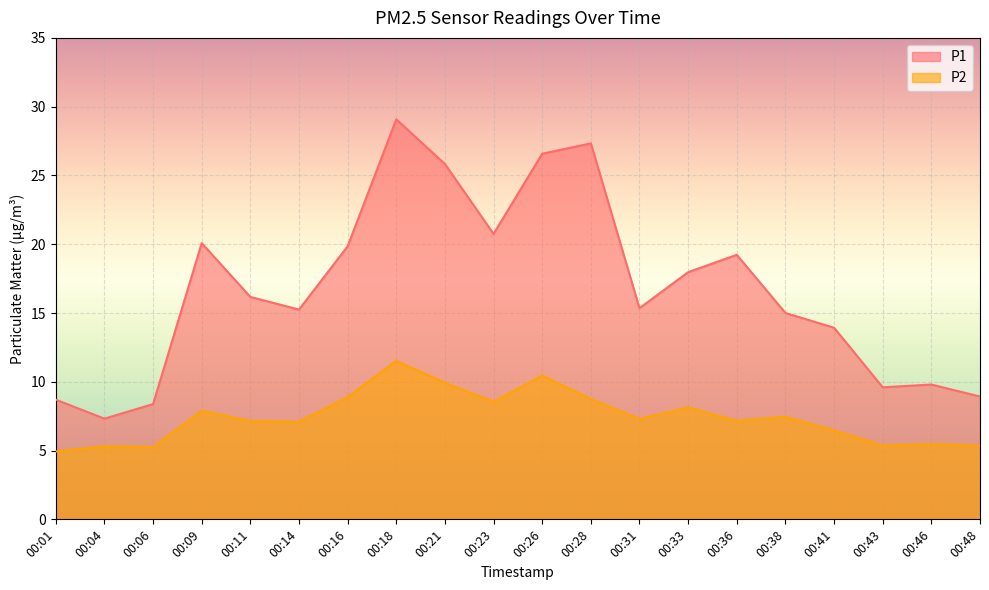

Where is the first local minimum for P2?

00:06